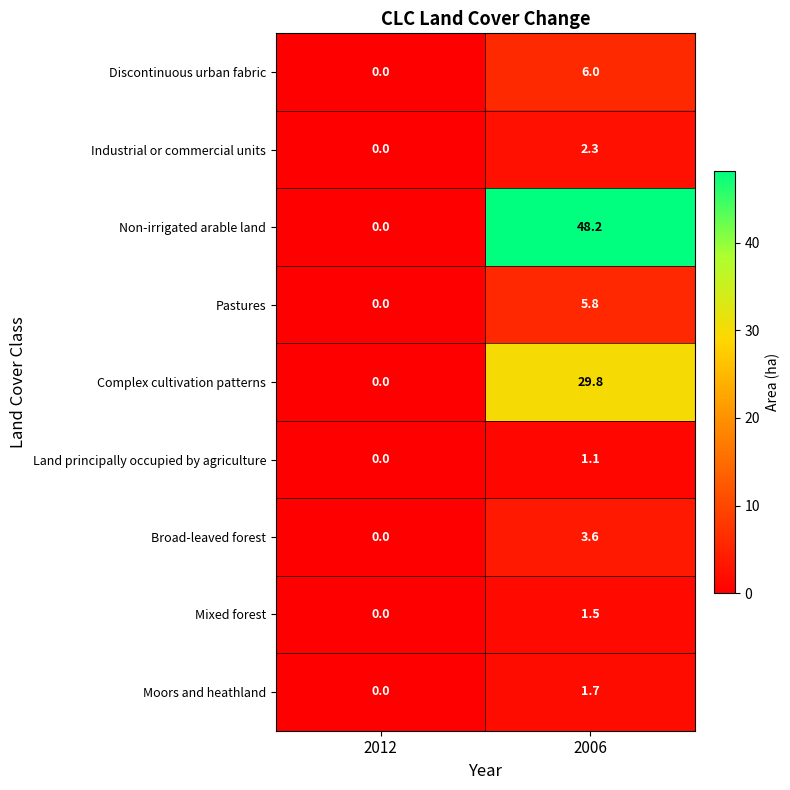

List the series in order of their peak value, highest first.

Non-irrigated arable land, Complex cultivation patterns, Discontinuous urban fabric, Pastures, Broad-leaved forest, Industrial or commercial units, Moors and heathland, Mixed forest, Land principally occupied by agriculture